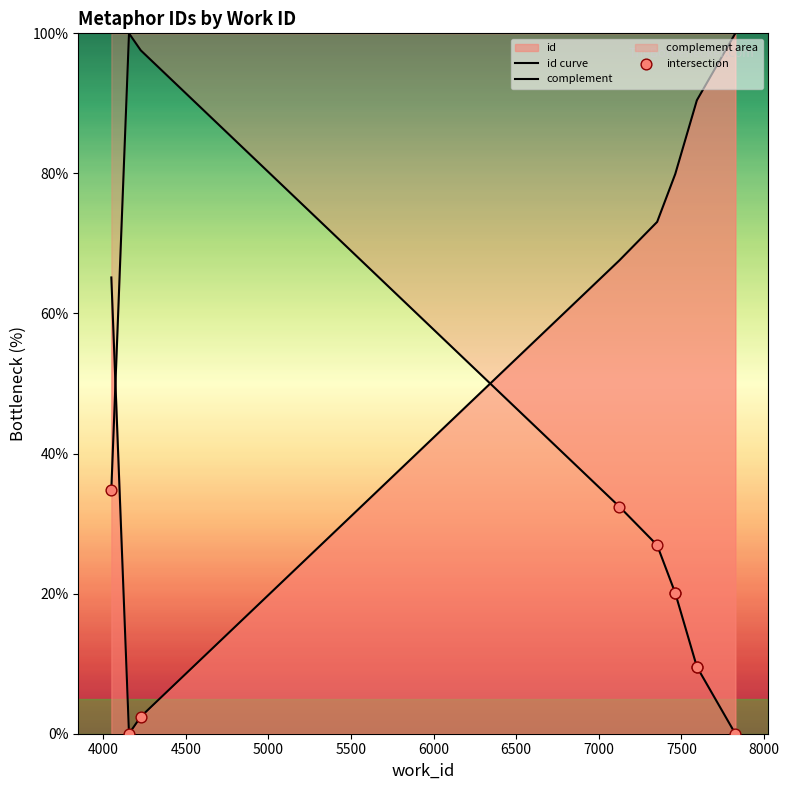

What is the total value across all series at 7000?

109.6